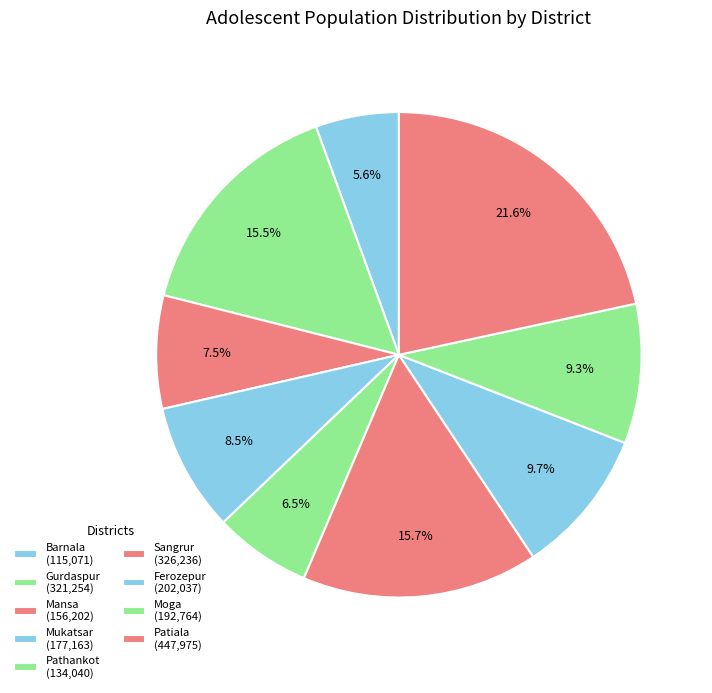

What is the total percentage of Mansa and Sangrur?

23.3%